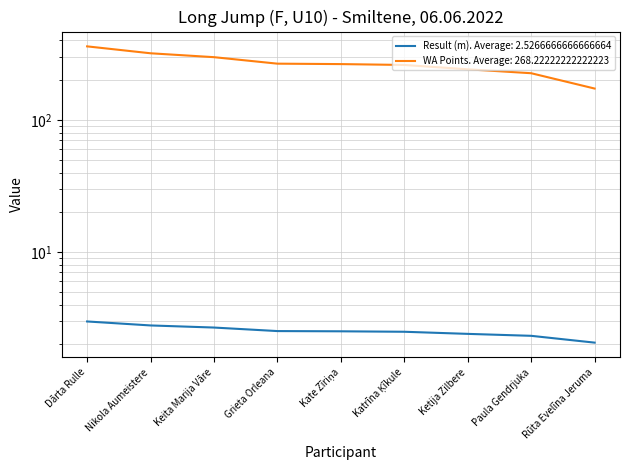

How many data points in WA Points are above 265?

4